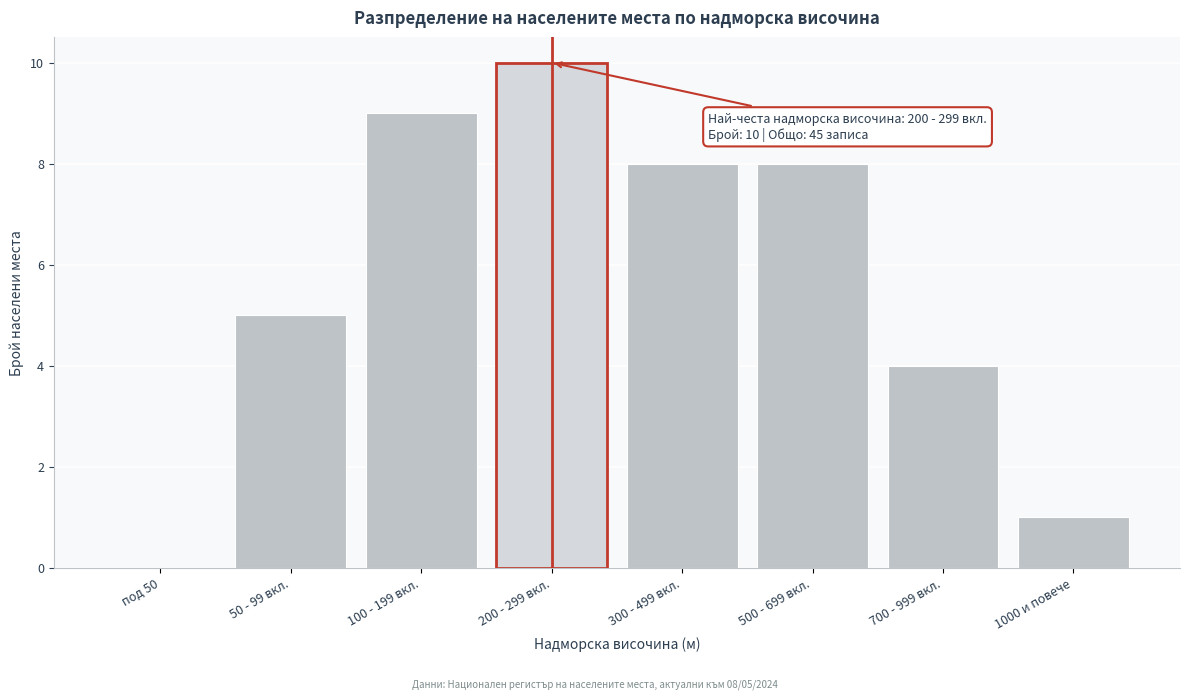

Reading right to left, what are all the values shown in this chart?

1000 и повече=1	700 - 999 вкл.=4	500 - 699 вкл.=8	300 - 499 вкл.=8	200 - 299 вкл.=10	100 - 199 вкл.=9	50 - 99 вкл.=5	под 50=0